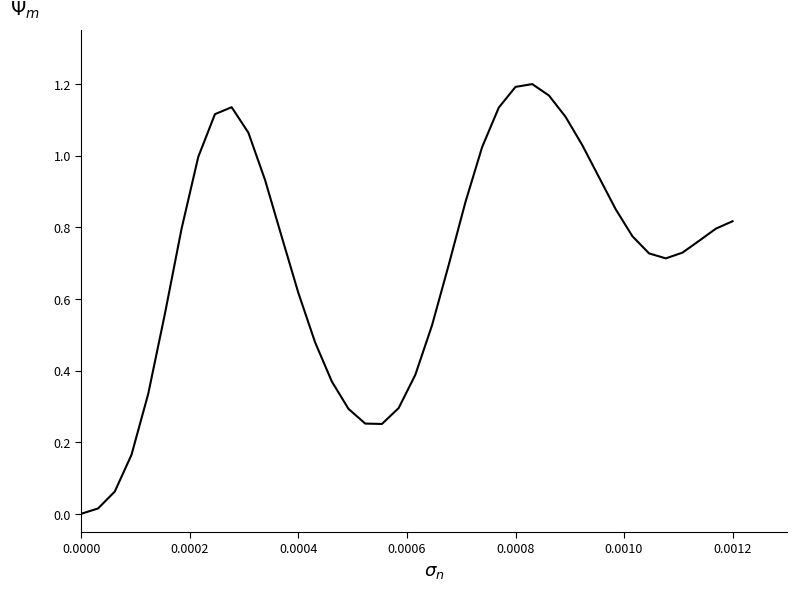

Reading right to left, transcribe all the data shown in this chart.

0.8	0.8	0.8	0.7	0.7	0.7	0.8	0.9	0.9	1.0	1.1	1.2	1.2	1.2	1.1	1.0	0.9	0.7	0.5	0.4	0.3	0.3	0.3	0.3	0.4	0.5	0.6	0.8	0.9	1.1	1.1	1.1	1.0	0.8	0.6	0.3	0.2	0.1	0.0	0.0